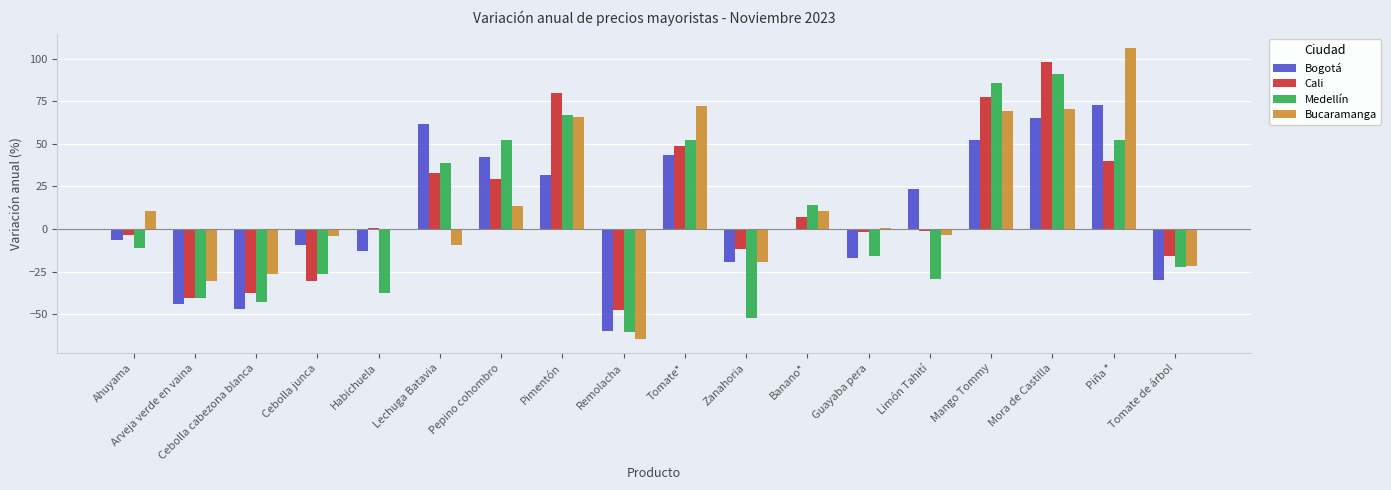

At which category does the chart reach its peak across all series?

Piña *